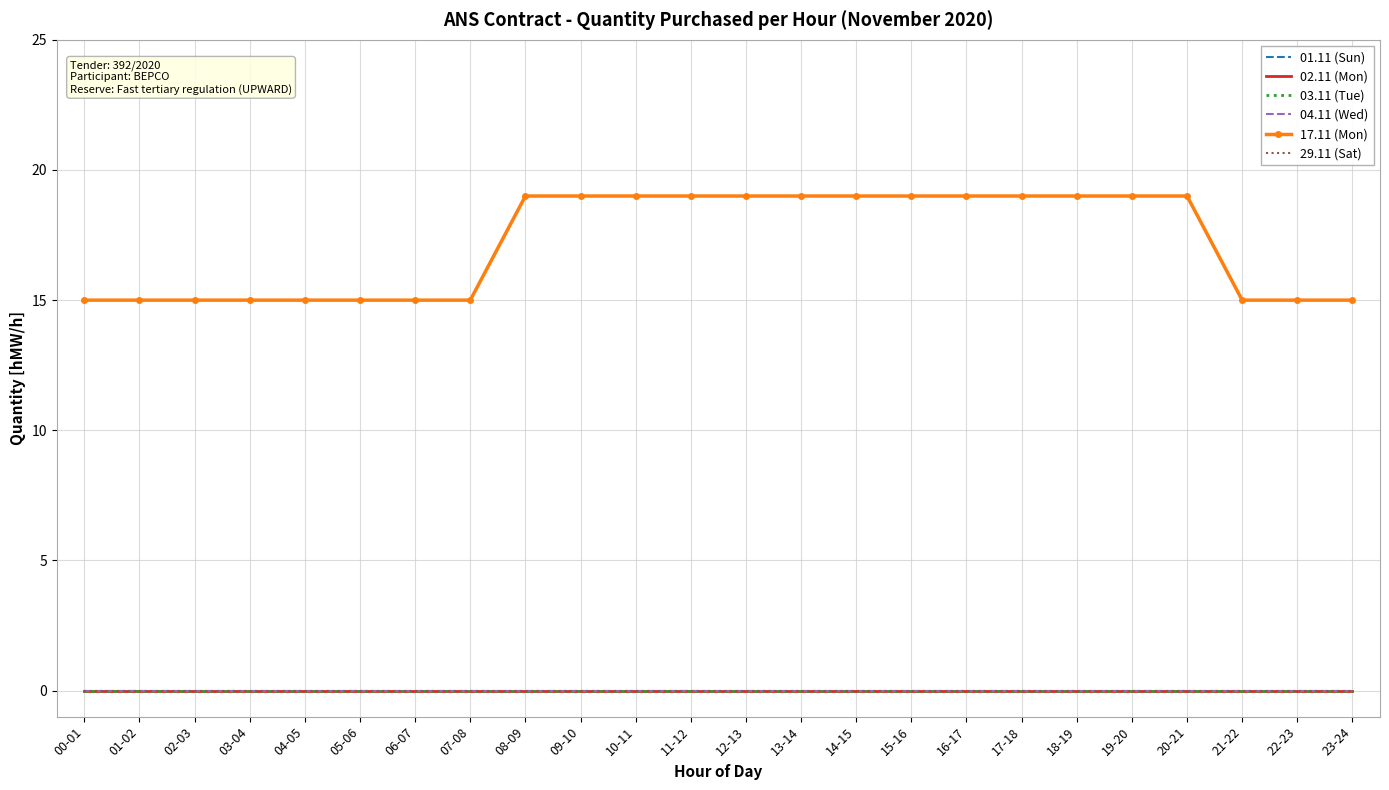

What is the average value of the 17.11 (Mon) series?

17